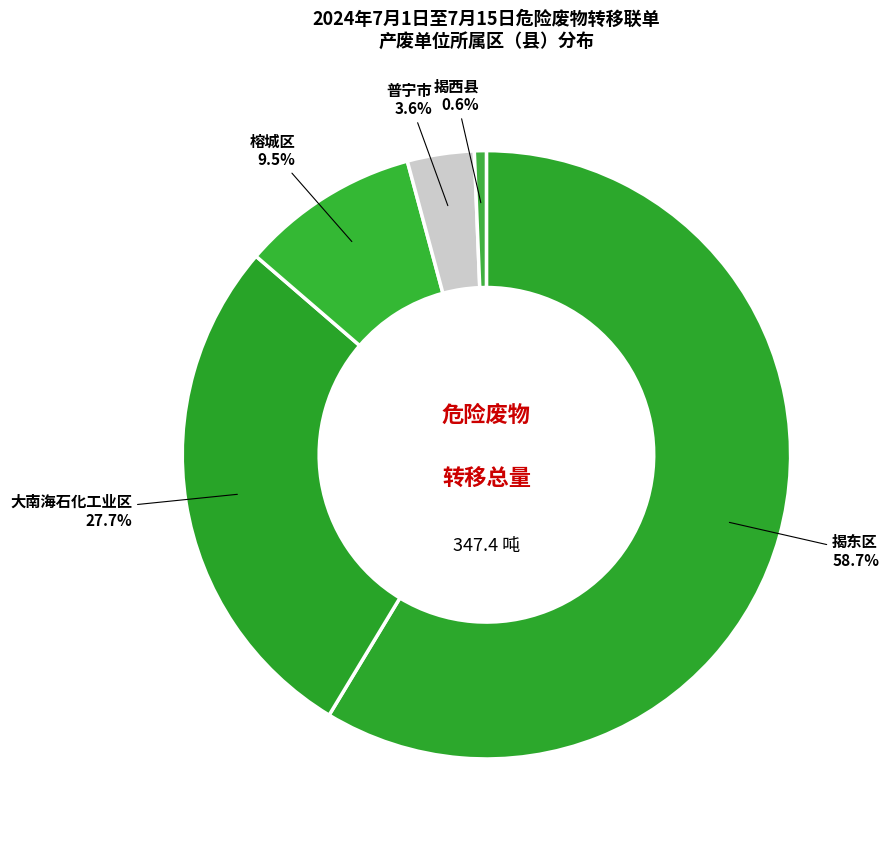

Rank the categories by value from highest to lowest.

揭东区, 大南海石化工业区, 榕城区, 普宁市, 揭西县